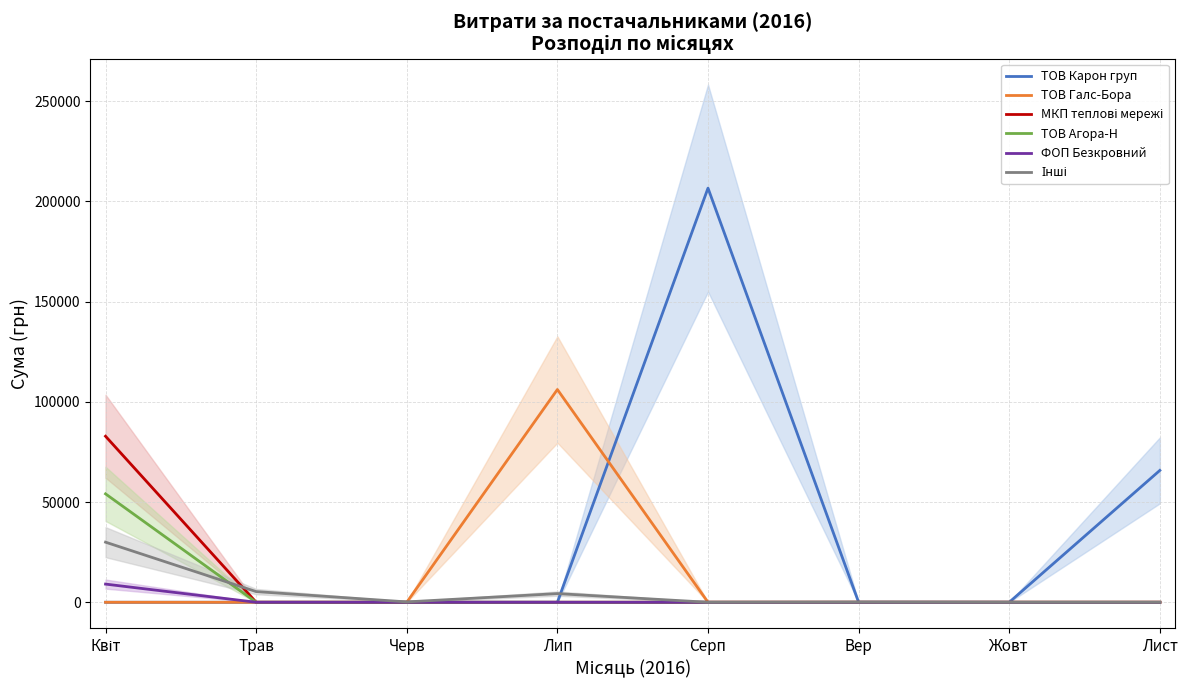

Rank the categories by Інші value from highest to lowest.

Квіт, Трав, Лип, Черв, Вер, Серп, Жовт, Лист